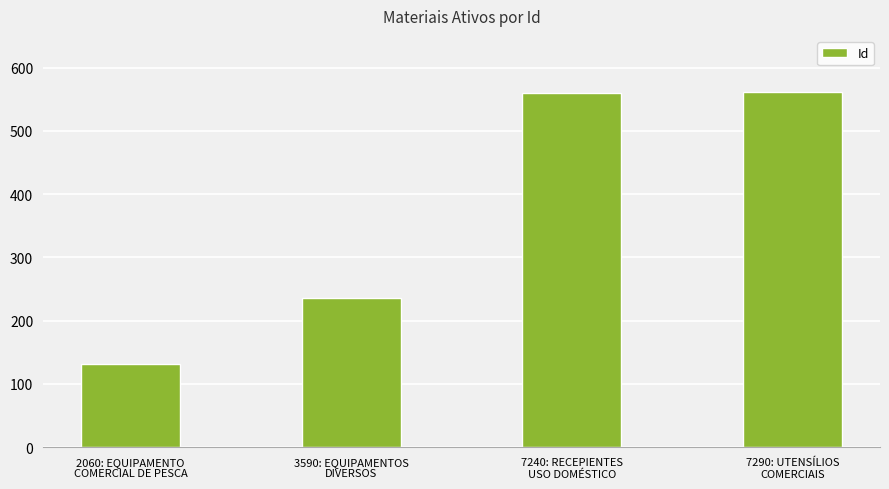

What is the minimum value shown in the chart?

132